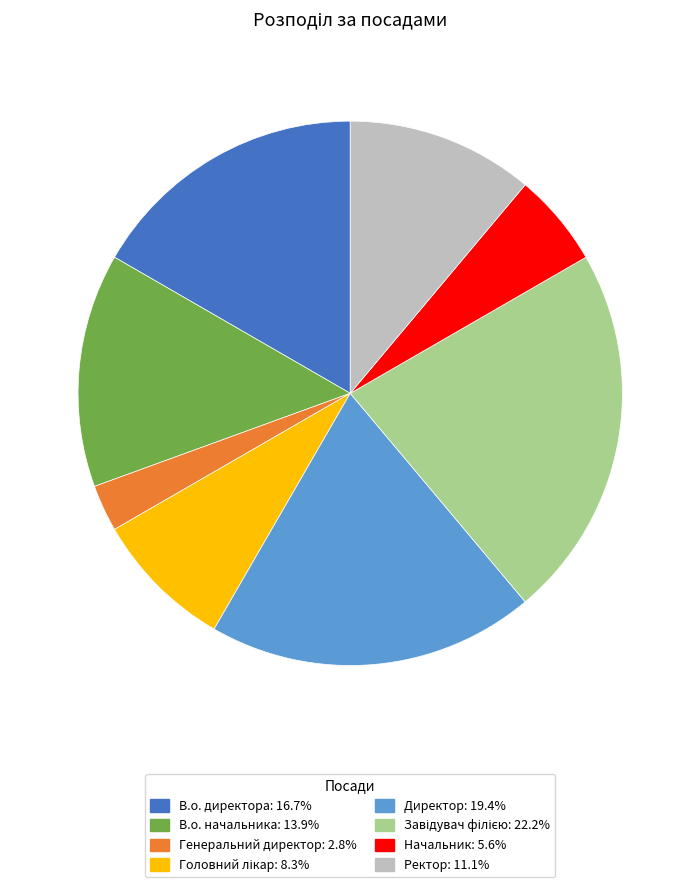

Which slice is the smallest?

Генеральний директор